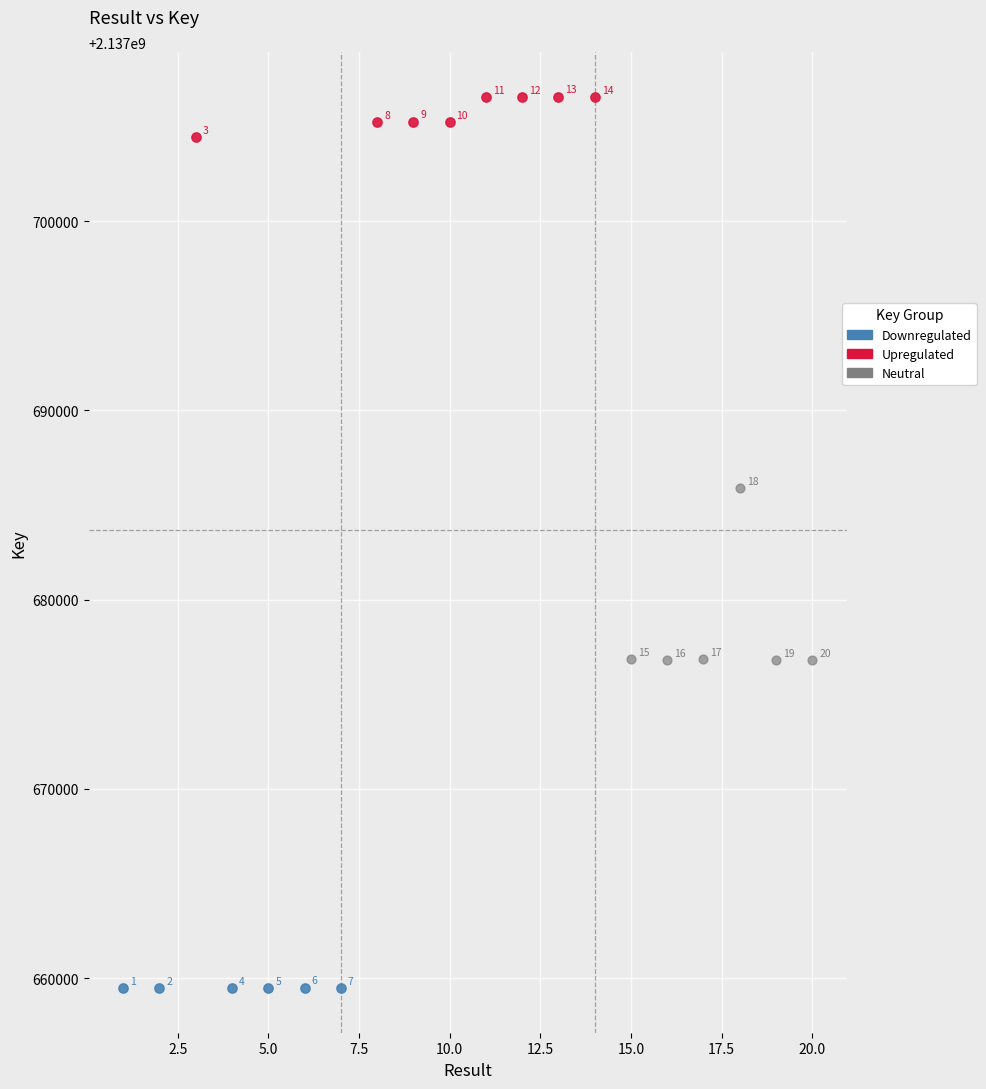

What are all the series names shown in the legend?

Downregulated, Upregulated, Neutral